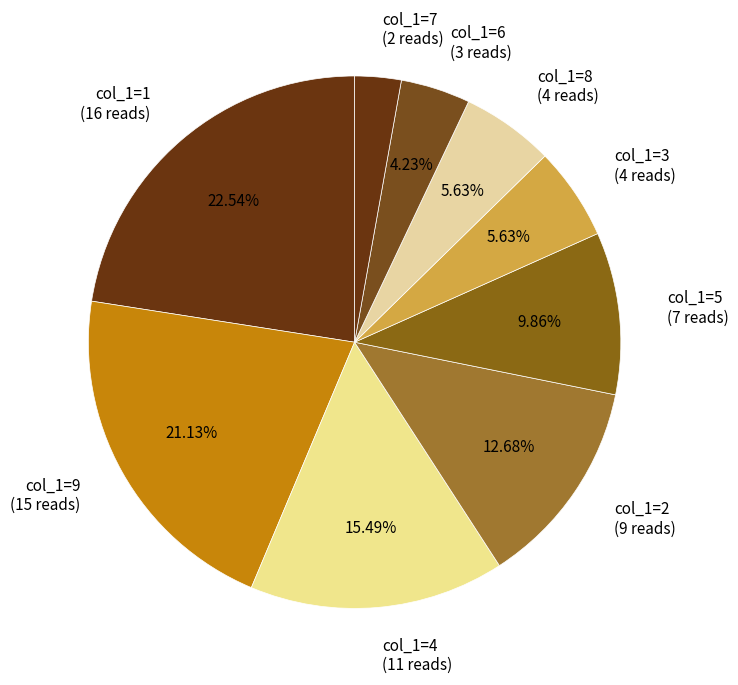

Do col_1=4 (11 reads) and col_1=8 (4 reads) together represent more than half of the pie?

No